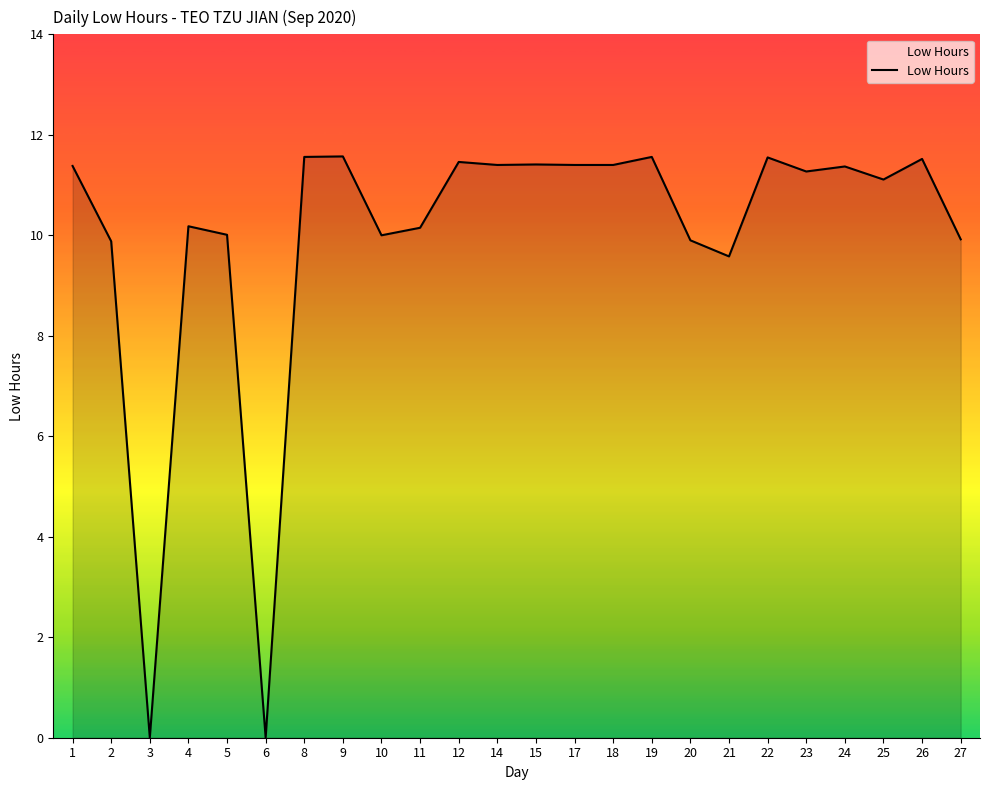

At which label does the data first exceed 11?

1